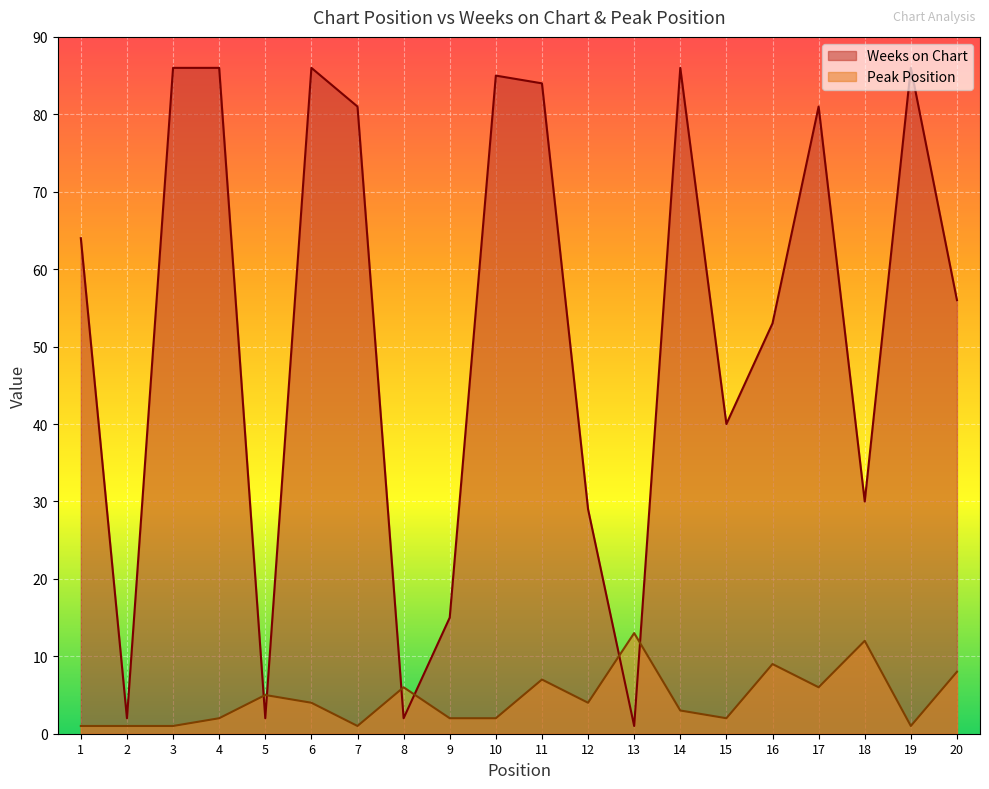

What is the sum of the Weeks on Chart values at 13 and 1?

65